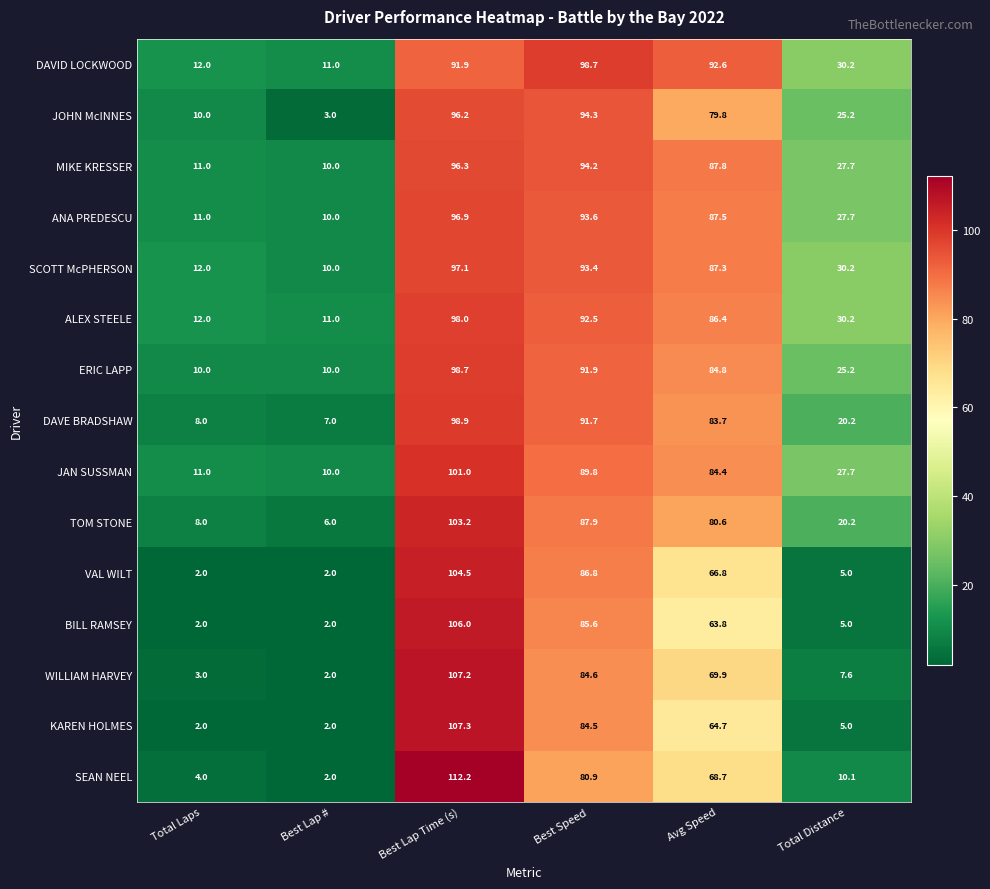

The value of ANA PREDESCU at Avg Speed is 87.5. True or false?

True